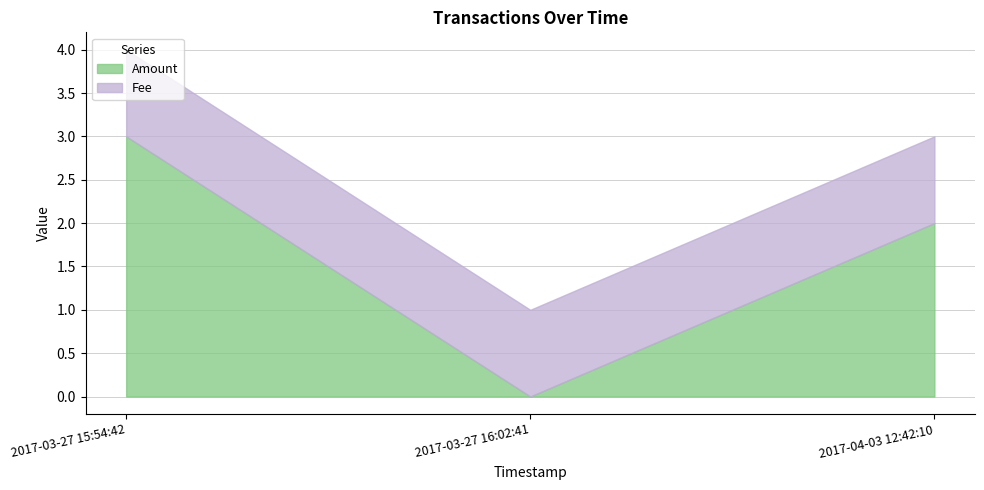

What is the approximate value of Fee at 2017-04-03 12:42:10?

1.0